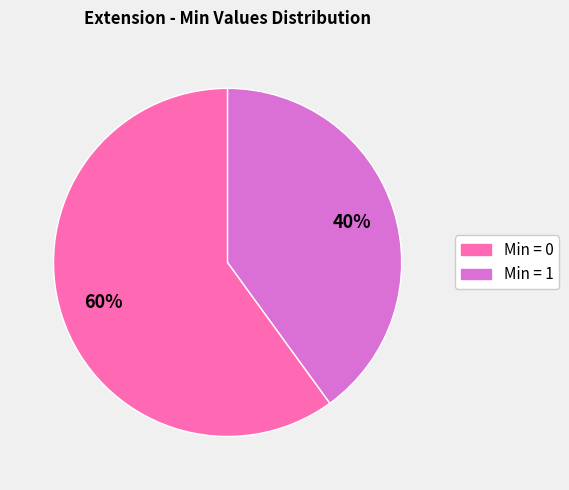

Does any single category account for the majority?

Yes